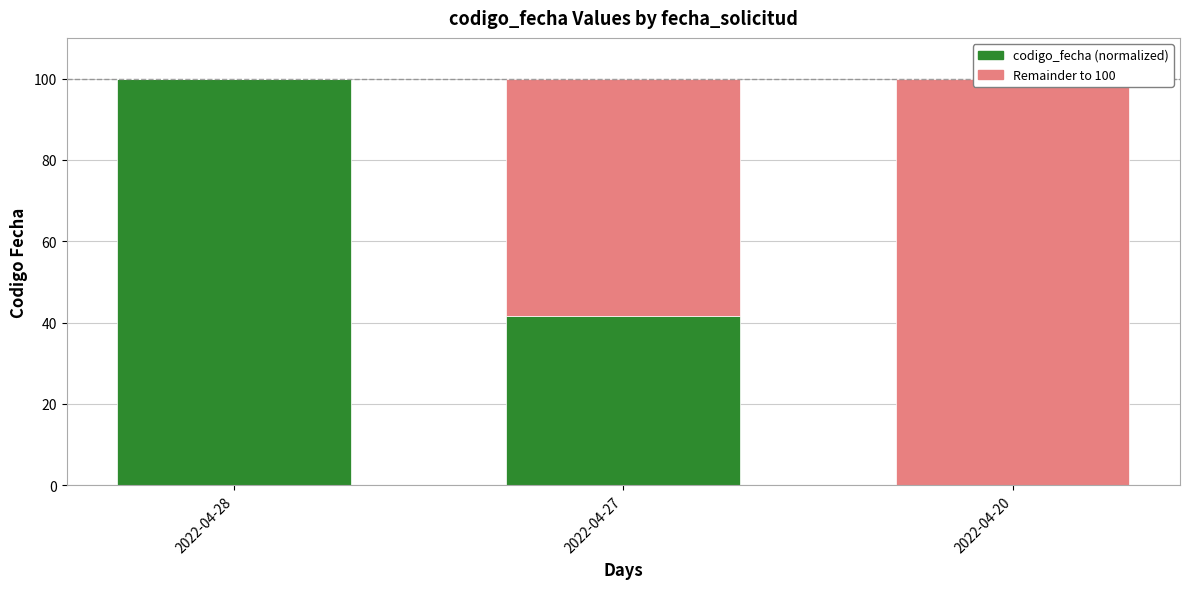

At which label does codigo_fecha (normalized) reach its minimum?

2022-04-20